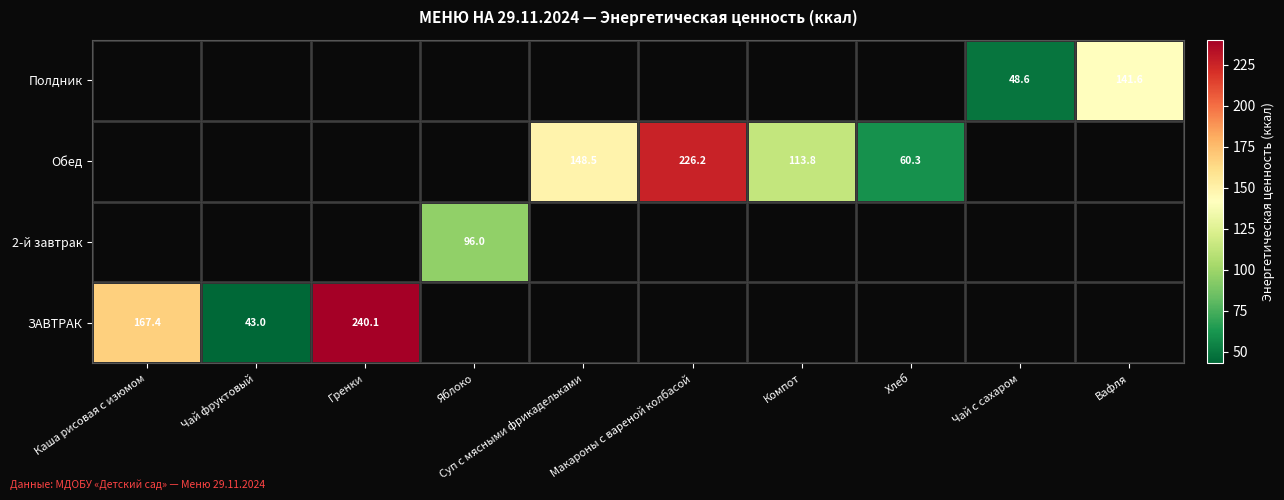

Which category has the highest value in the ЗАВТРАК series?

Гренки